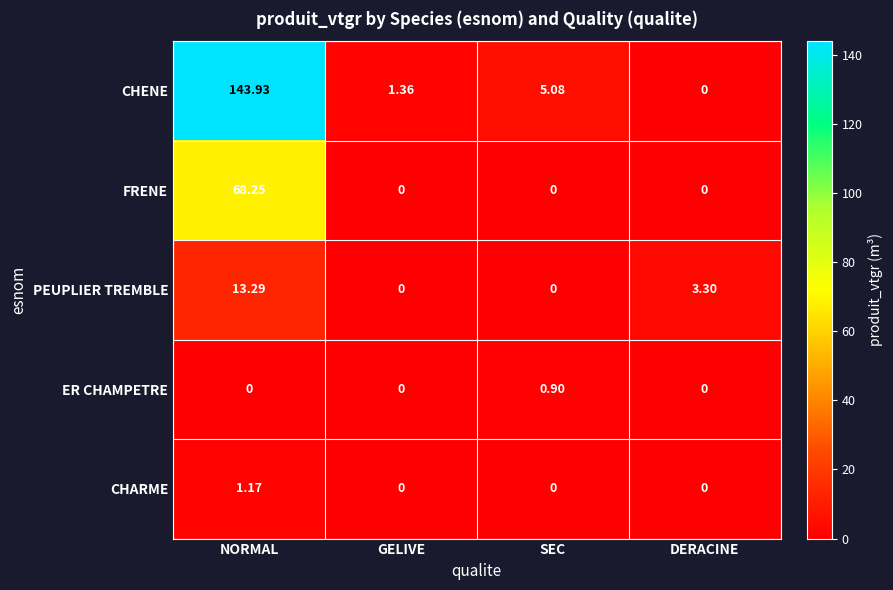

Between NORMAL and SEC, which series saw the biggest shift?

CHENE